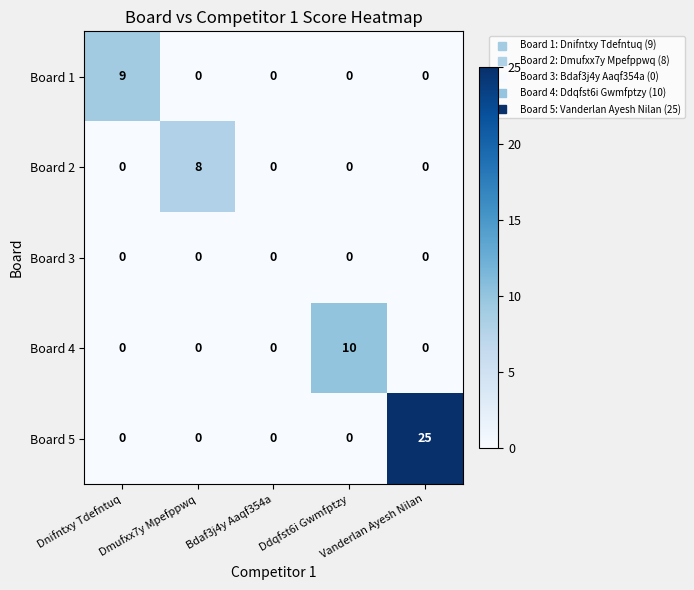

Count the Board 2 values in the range 0 to 1.

4